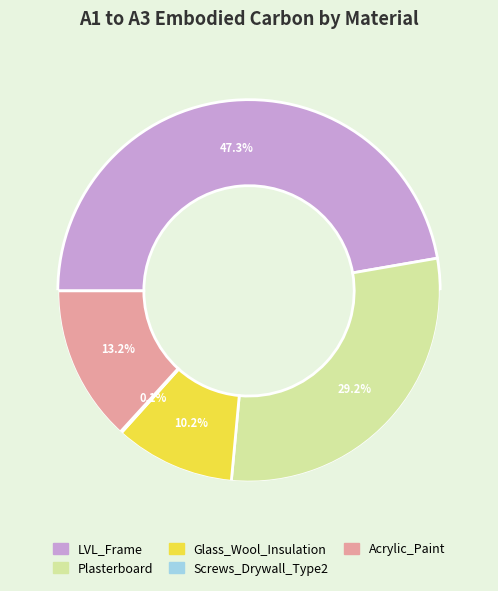

Is it true that Acrylic_Paint is 24% of the pie?

False